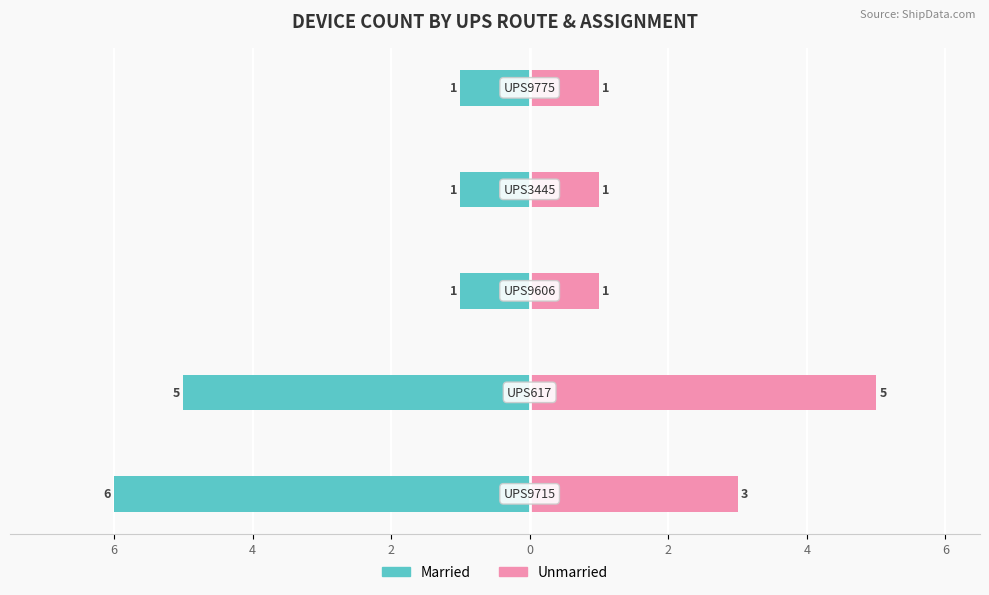

Between 6 and 4, which series saw the biggest shift?

Unmarried